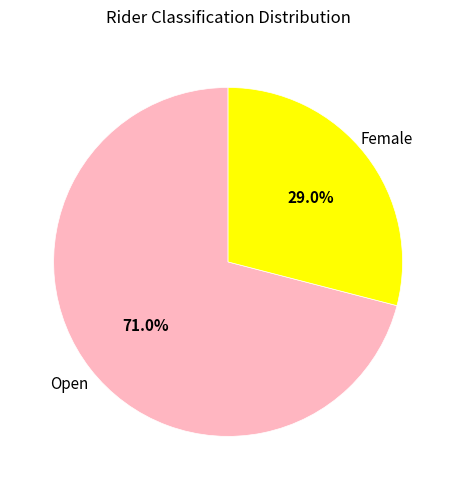

Rank the categories by value from highest to lowest.

Open, Female